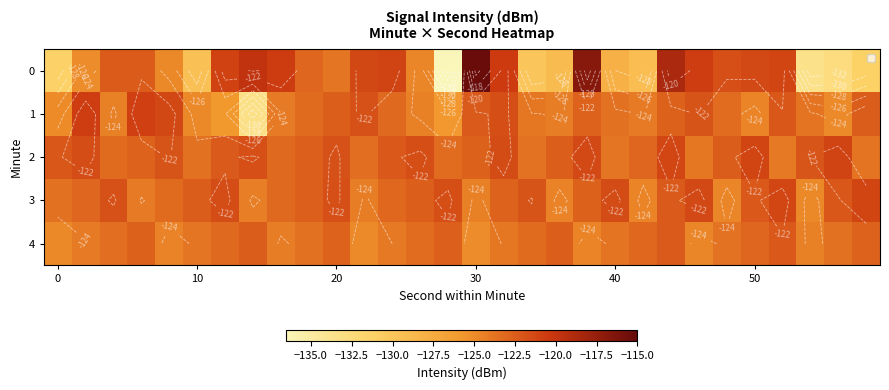

What is the total value across all series at 10?

-624.0